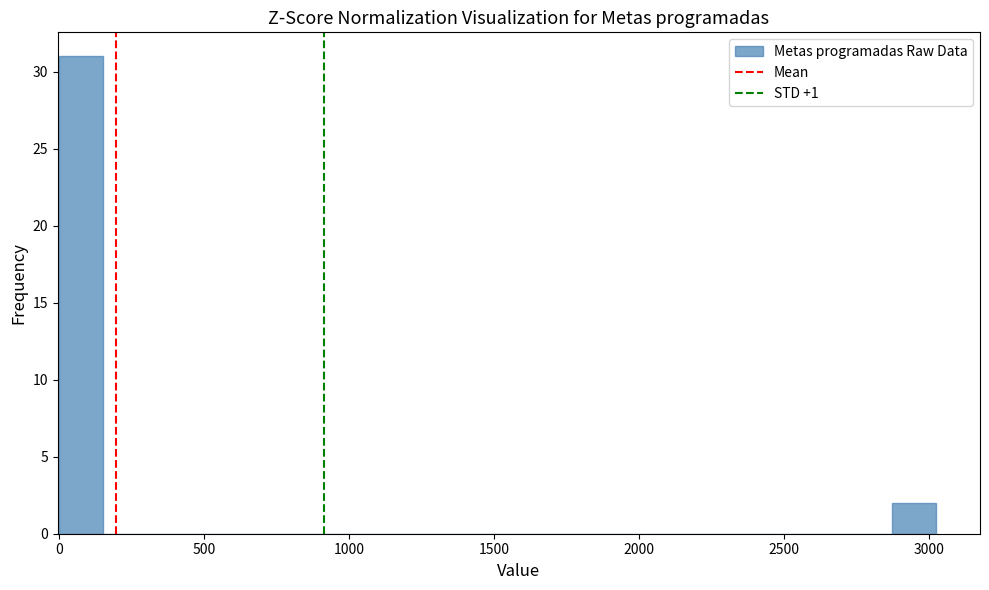

Read against the x-axis, roughly where is the centre of the tallest bar?

100